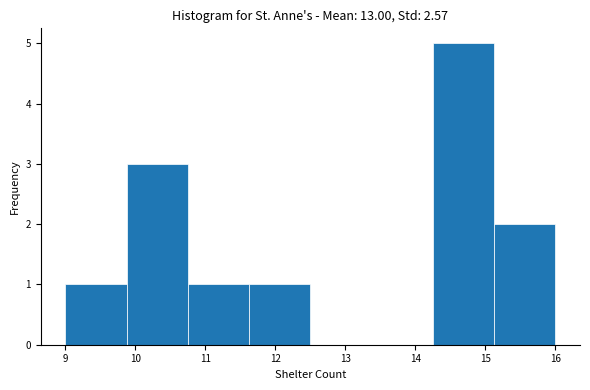

Which range on the x-axis has the tallest bar?

14.3 to 15.1